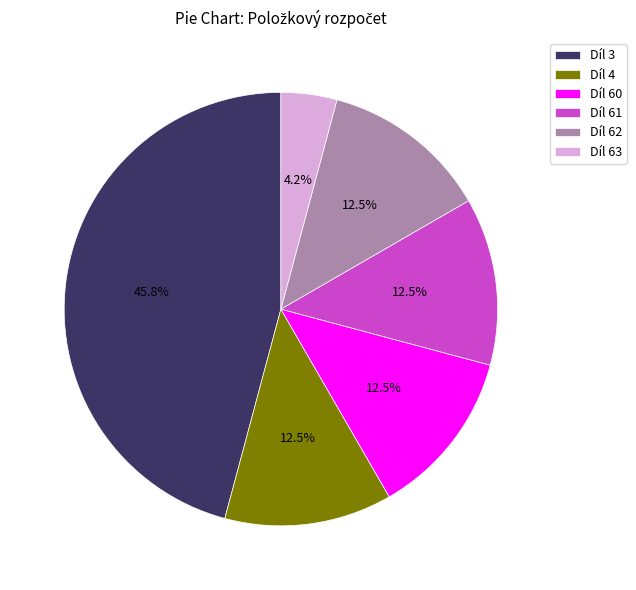

To the nearest percent, what is the average slice percentage?

17%